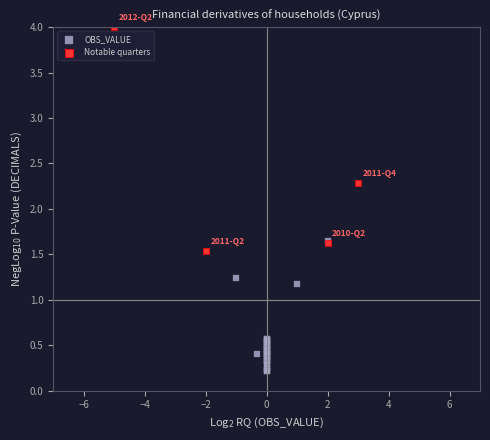

Which series contains the lowest Y value?

OBS_VALUE